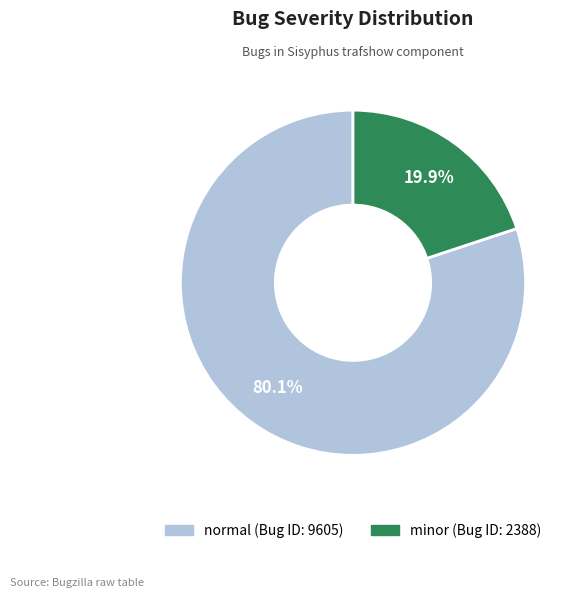

What is the largest slice in the pie chart?

normal